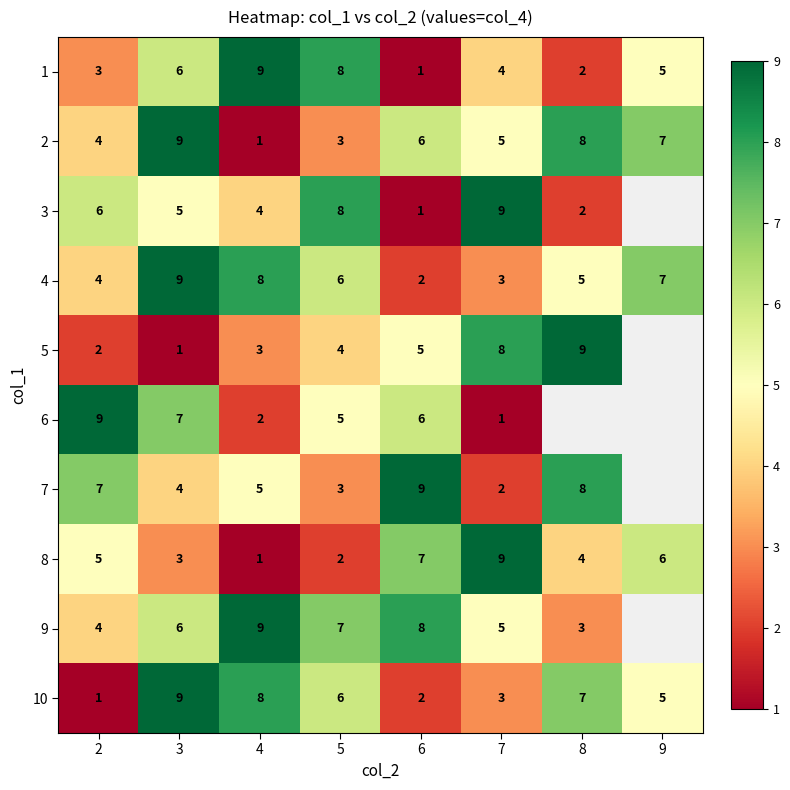

What is the maximum value for 2?

9